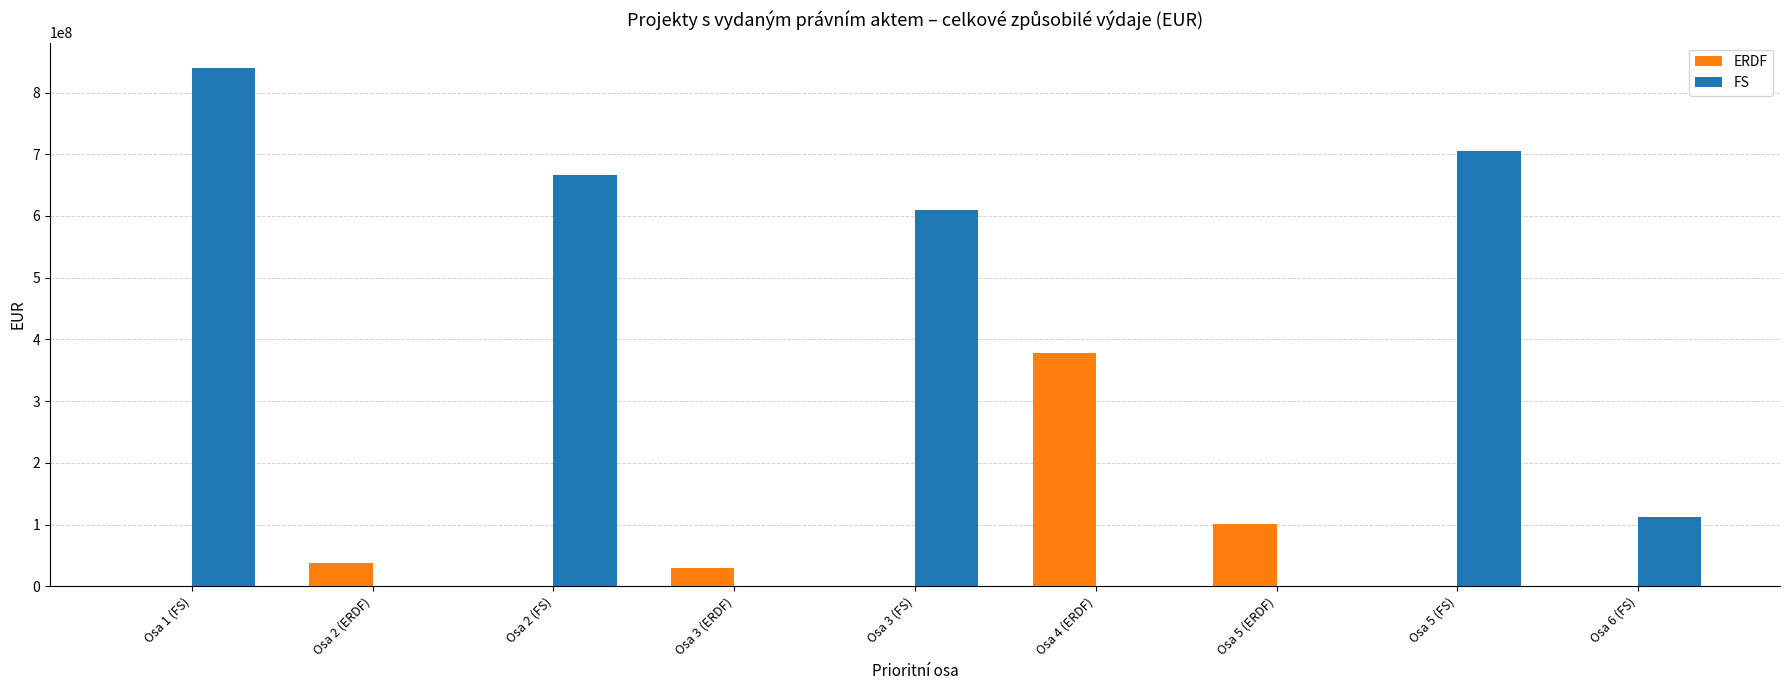

The value of ERDF at Osa 6 (FS) is 0.0. True or false?

True